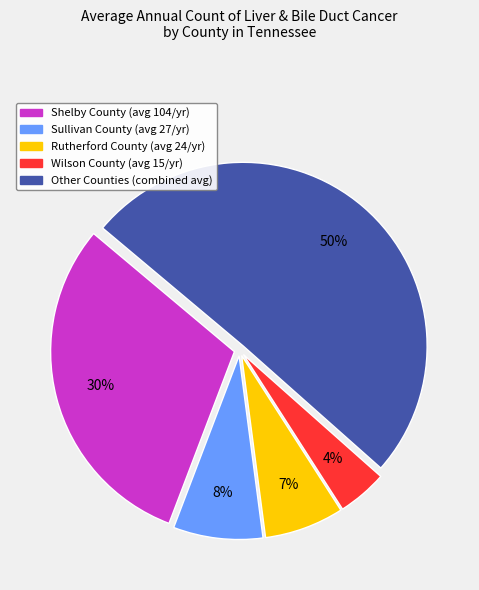

To the nearest percent, what is the difference between the largest and smallest slice percentages?

46%